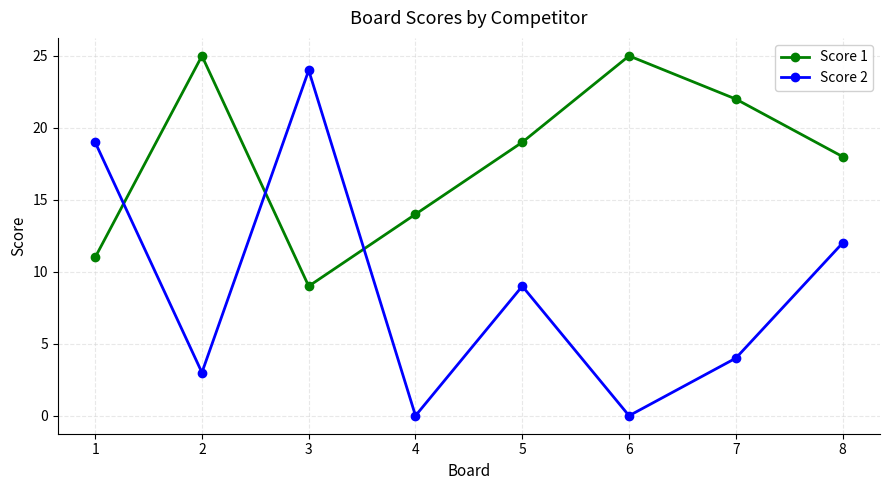

What is the difference between the highest and lowest values at 3?

15